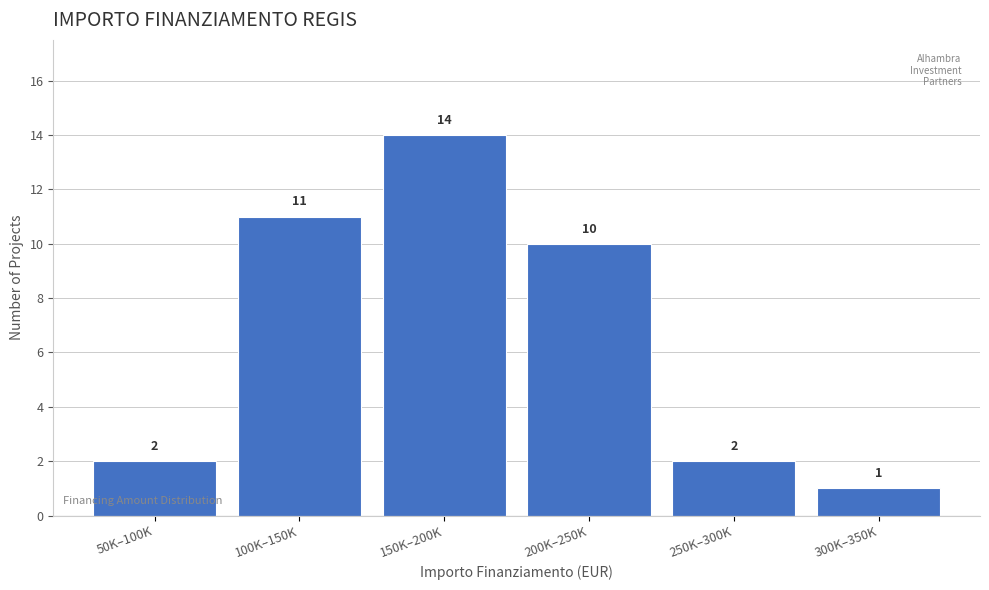

Reading left to right, list all the values displayed in this chart.

50K–100K=2	100K–150K=11	150K–200K=14	200K–250K=10	250K–300K=2	300K–350K=1